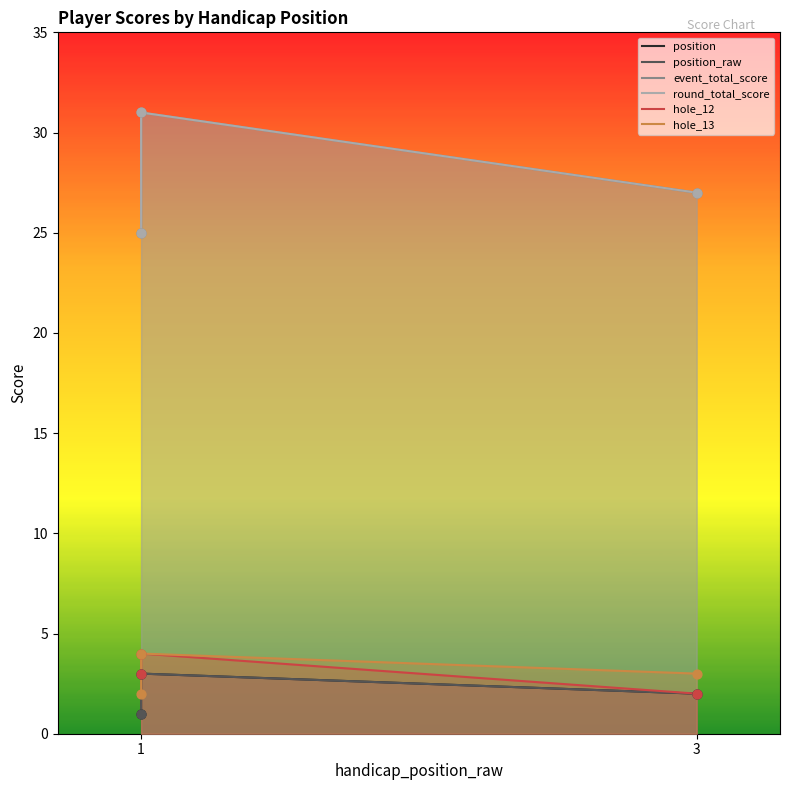

Is the value of round_total_score at 3 greater than the value of event_total_score at 3?

No